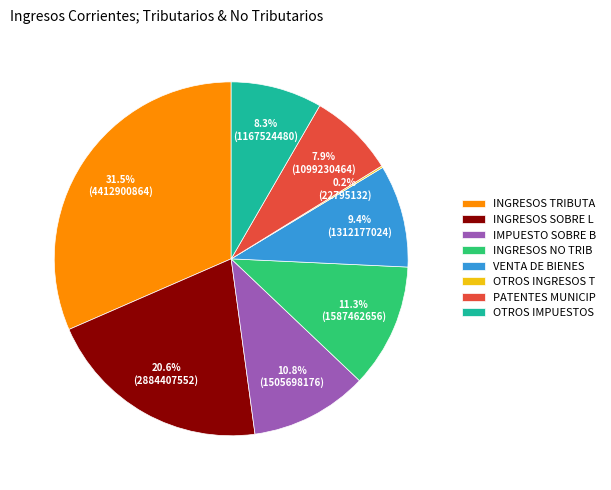

Does any single category account for the majority?

No